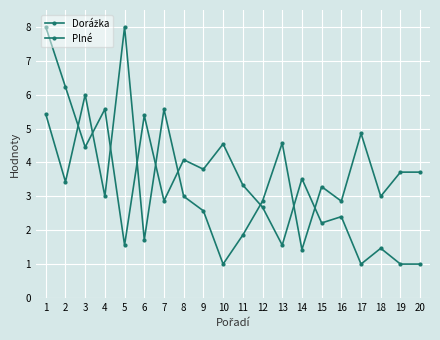

Rank the series at 9 from lowest to highest value.

Plné, Dorážka